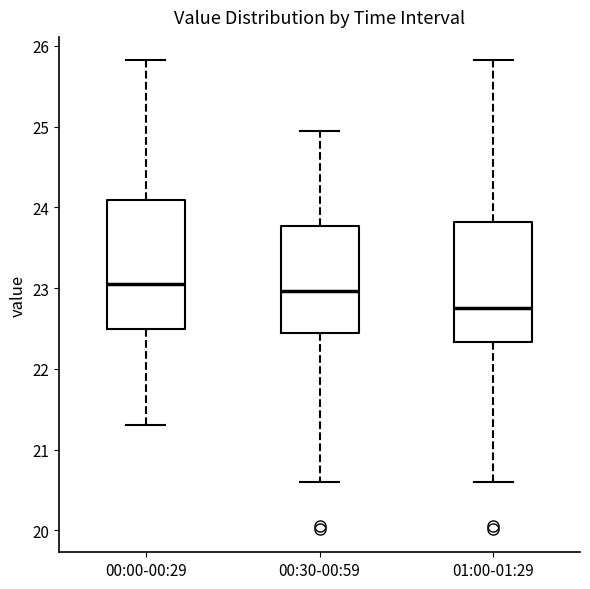

Reading left to right, transcribe this box plot: for each box, give where its median line is, the range the box spans, and where its two whiskers end, as read against the y-axis. The values are not printed on the chart, so give them approximately, as read against the axis.

00:00-00:29: median 23.1, box 22.5 to 24.1, whiskers 21.3 to 25.8
00:30-00:59: median 23.0, box 22.4 to 23.8, whiskers 20.6 to 25.0
01:00-01:29: median 22.8, box 22.3 to 23.8, whiskers 20.6 to 25.8